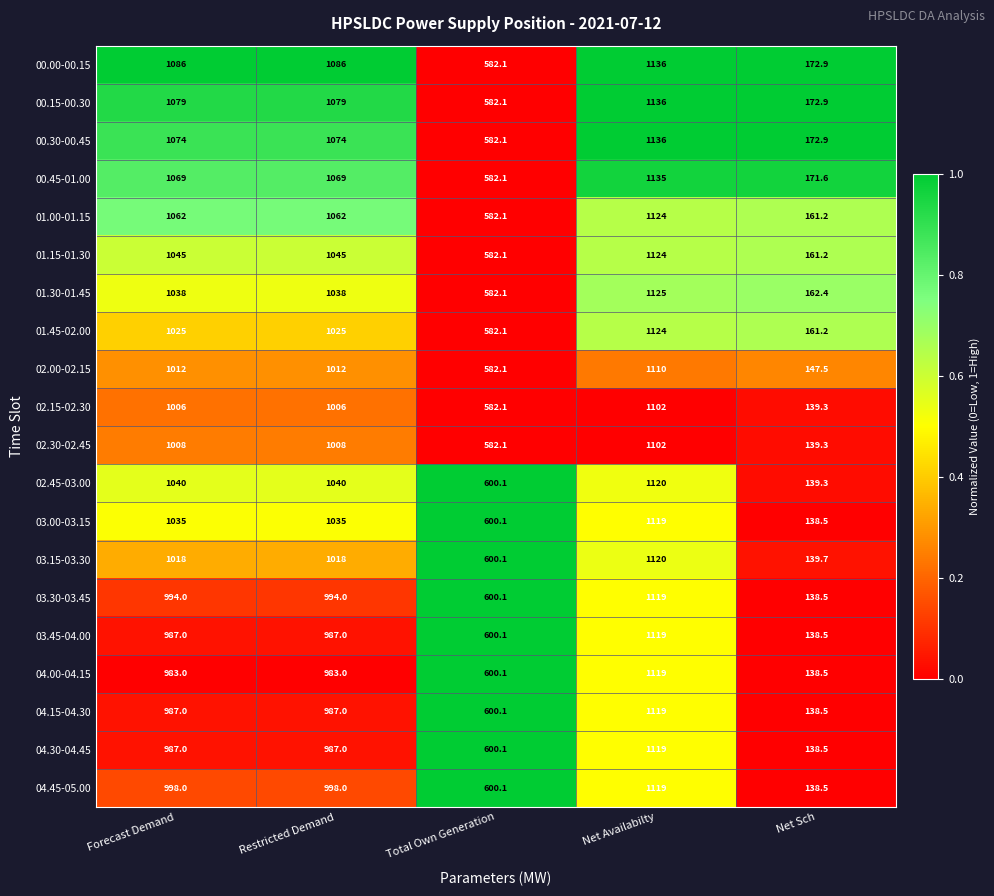

What value does the 02.00-02.15 series have at Restricted Demand?

1012.0